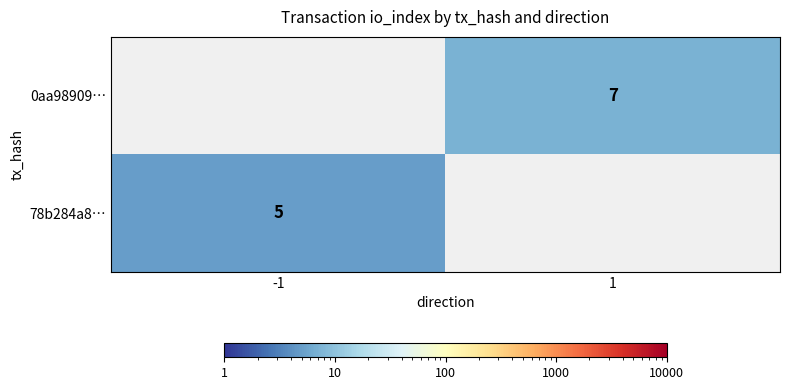

True or false: 78b284a8… has a value of 8 at -1.

False